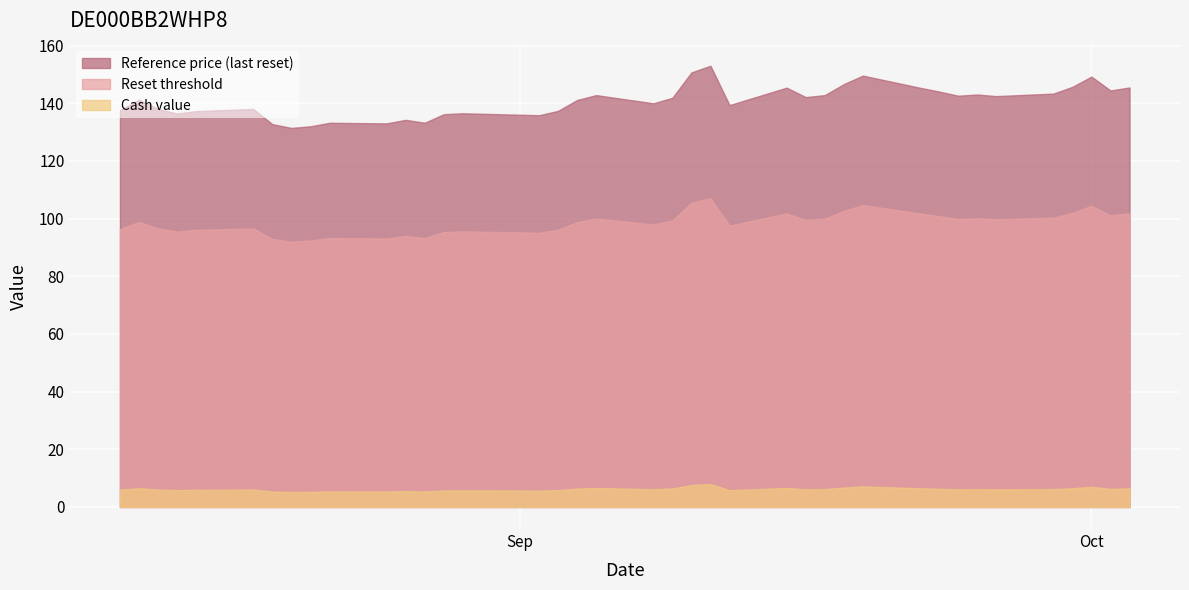

Rank the series at 2025-08-14 from lowest to highest value.

Cash value, Reset threshold, Reference price (last reset)